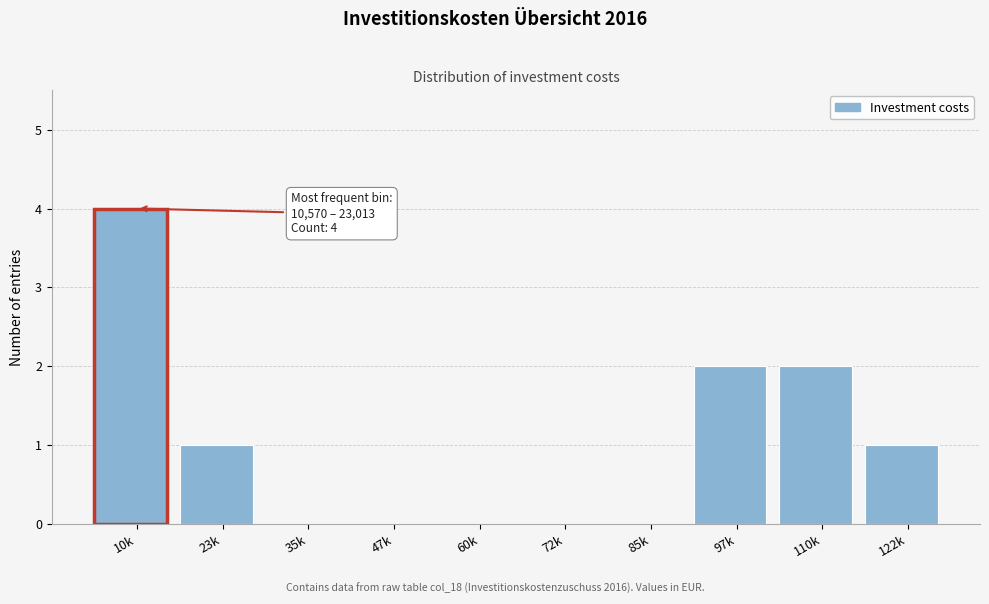

Reading right to left, transcribe all the data shown in this chart.

122k=1	110k=2	97k=2	85k=0	72k=0	60k=0	47k=0	35k=0	23k=1	10k=4